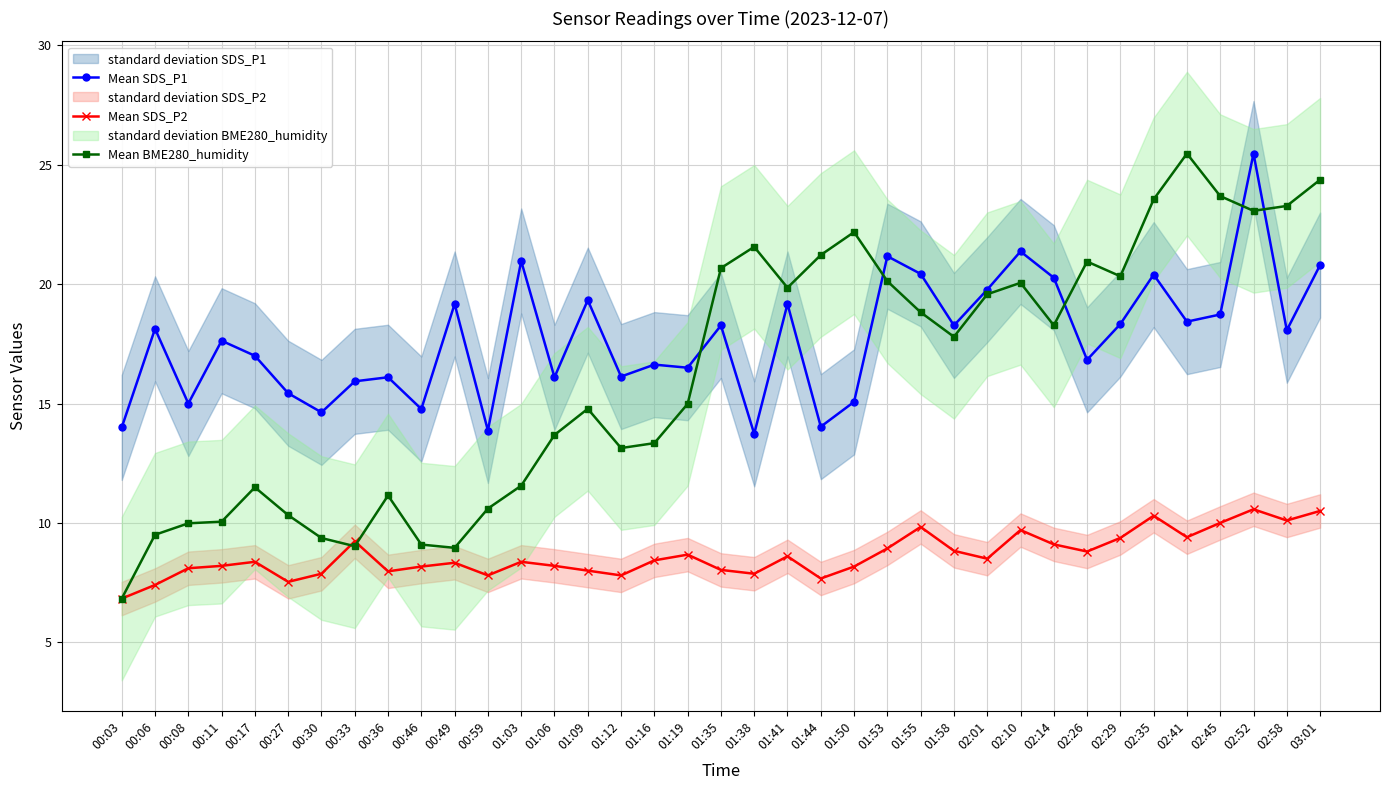

What is the difference between the maximum and minimum values in the Mean BME280_humidity series?

18.6